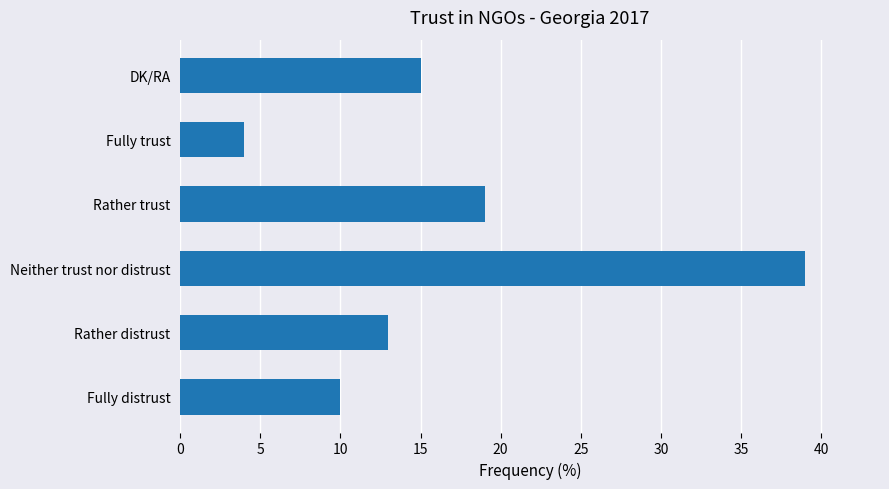

What is the approximate value at Rather distrust?

13